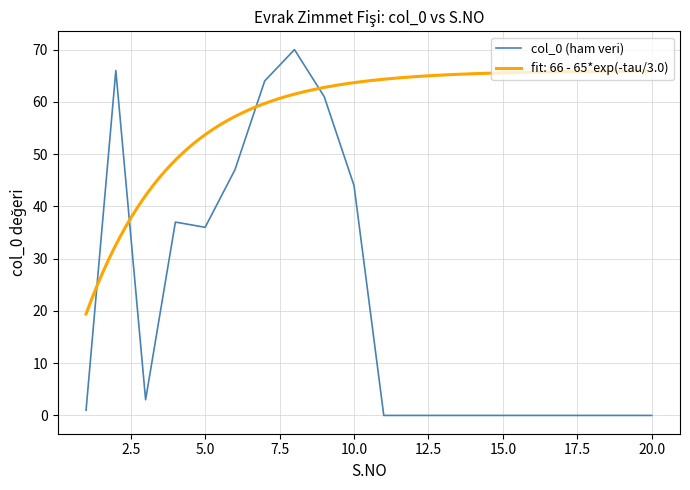

What is the difference between the maximum and minimum values?

70